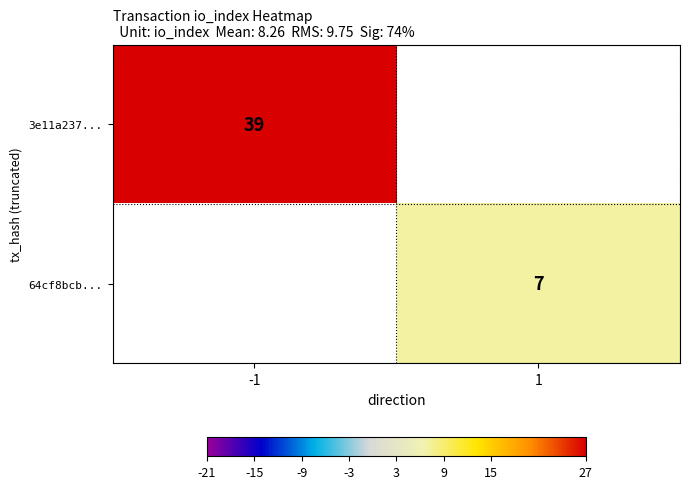

The value of 3e11a237... at -1 is 39. True or false?

True